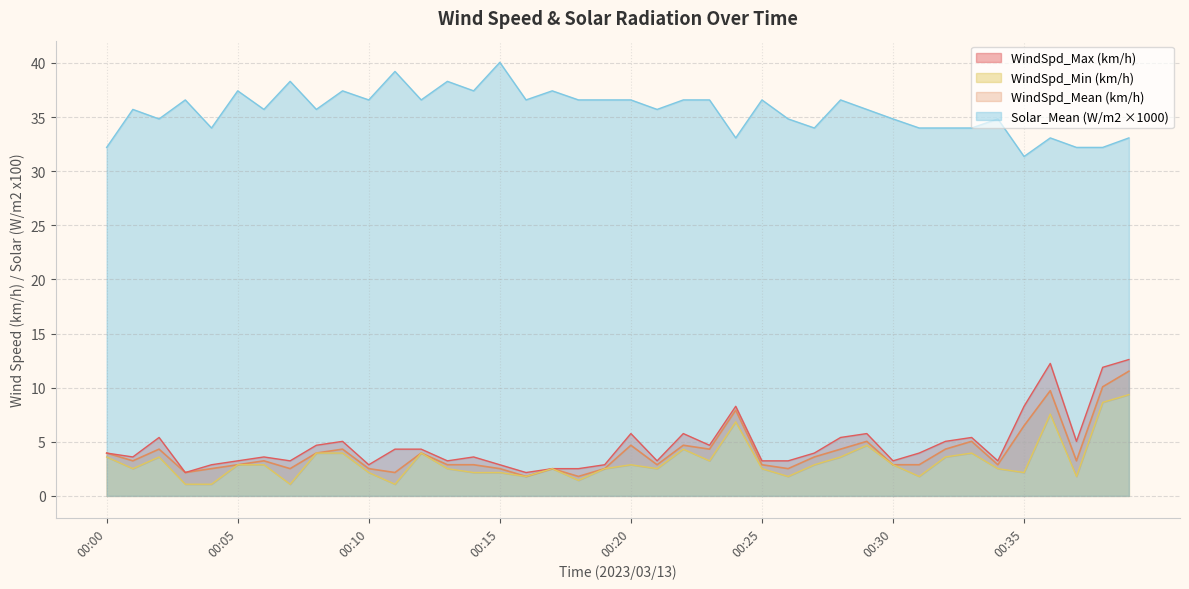

What is the difference between the second highest and minimum values in the WindSpd_Mean (km/h) series?

8.3